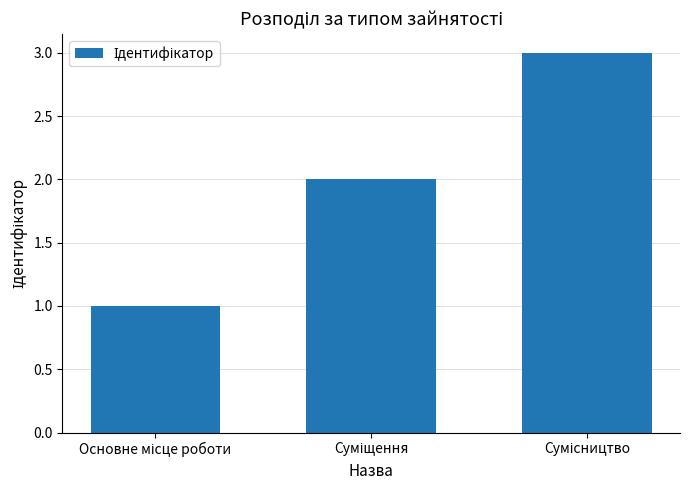

What is the maximum value shown in the chart?

3